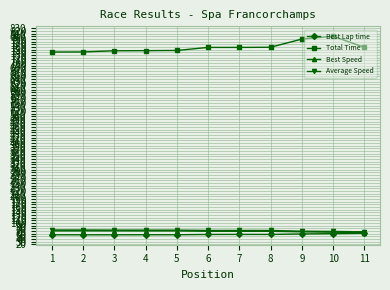

What is the sum of all Best Lap time values?

626.8